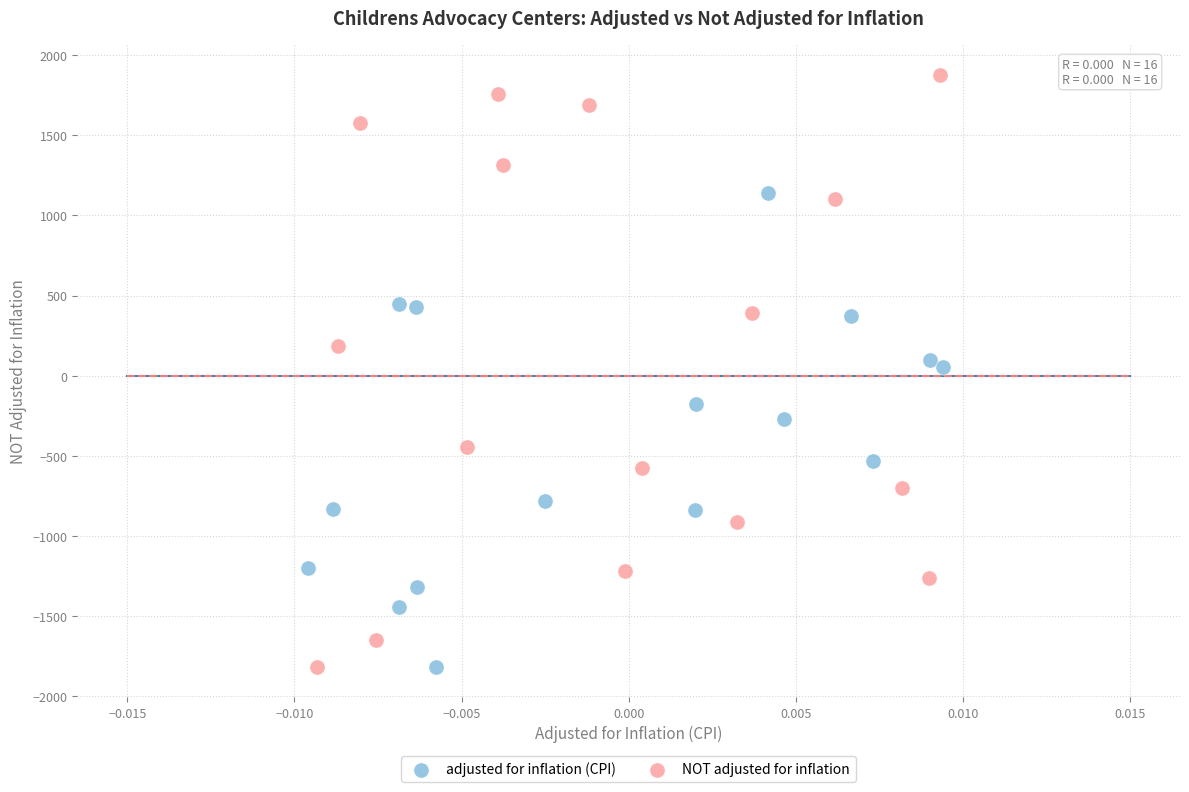

Which series reaches the maximum Y coordinate?

NOT adjusted for inflation